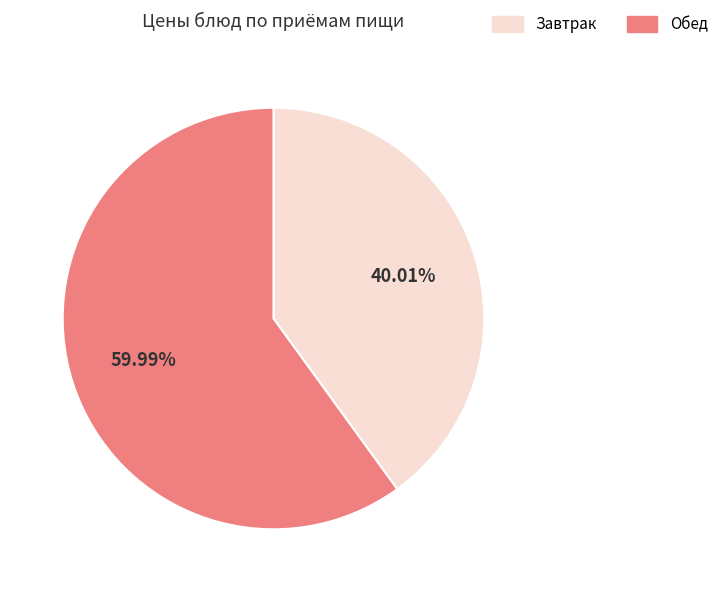

To the nearest percent, what is the average slice percentage?

50%